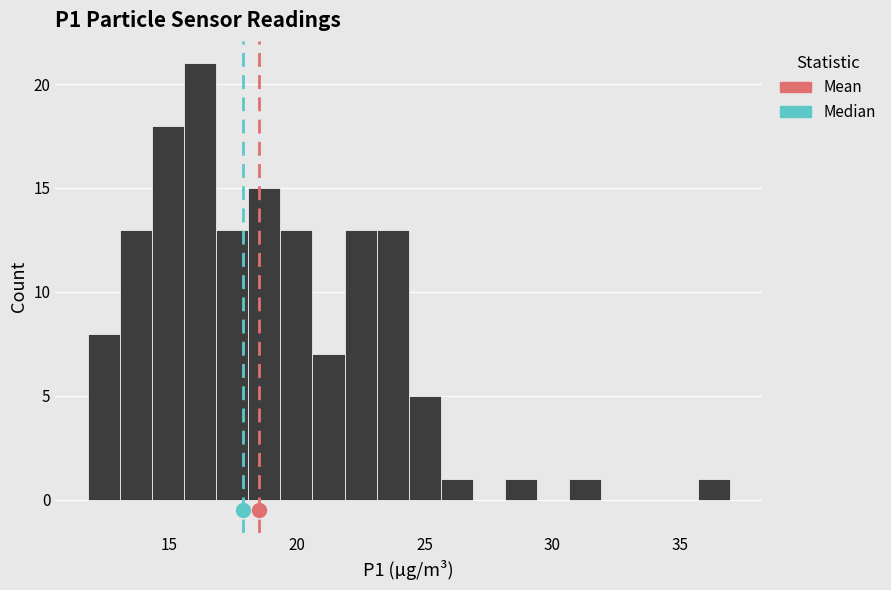

Around what value on the x-axis is the tallest bar? Give the approximate position of its centre, as read against the axis.

16.0